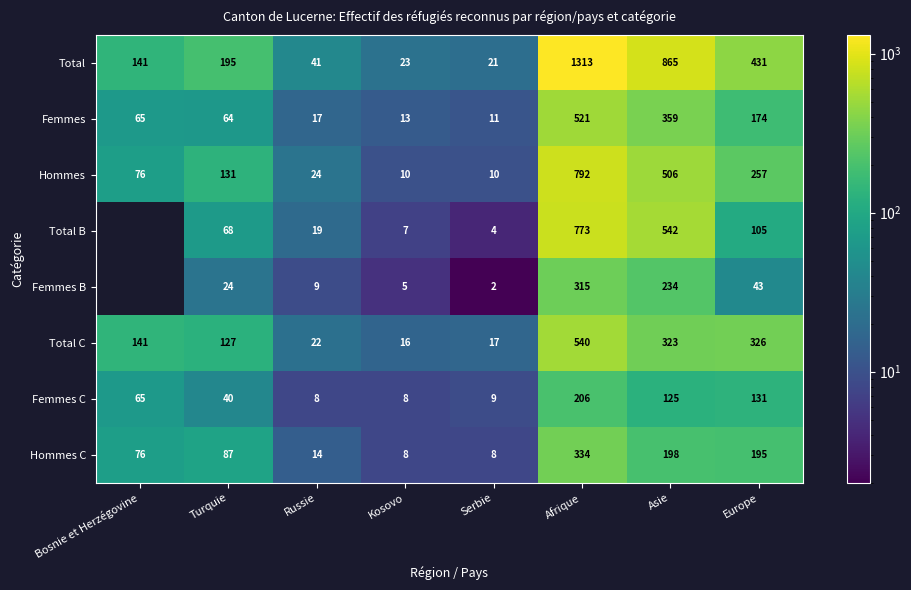

How many data points in Hommes C are less than 87?

4